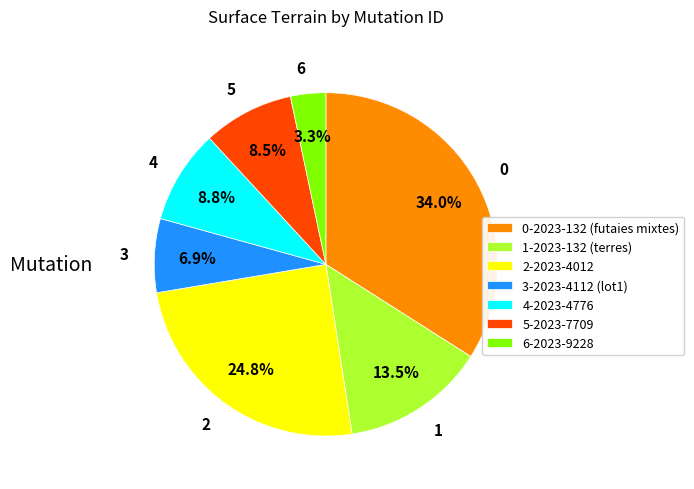

How many segments does this pie chart have?

7